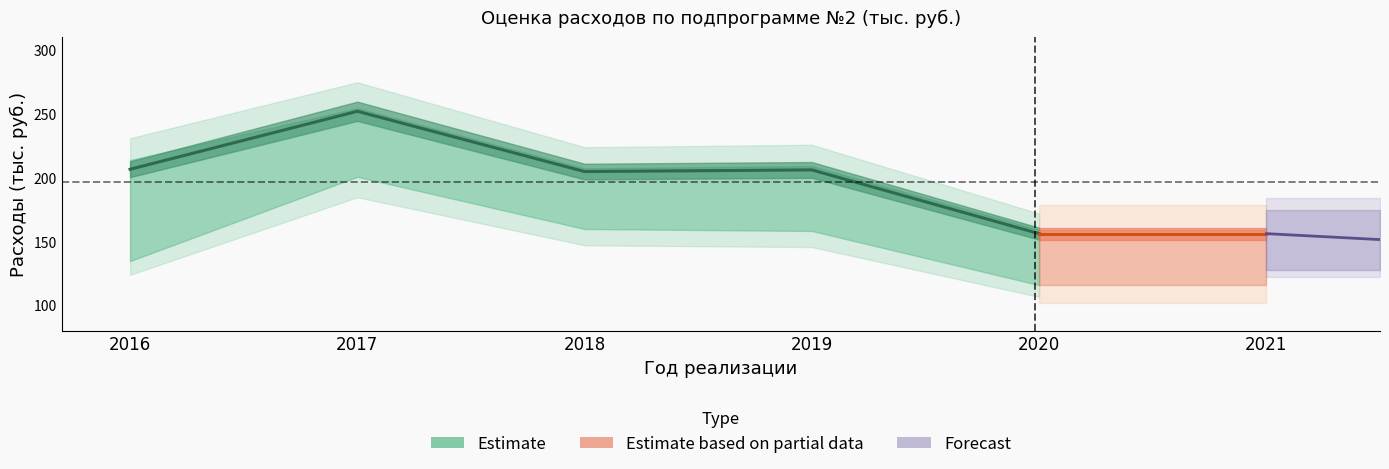

How many categories are shown in the chart?

6